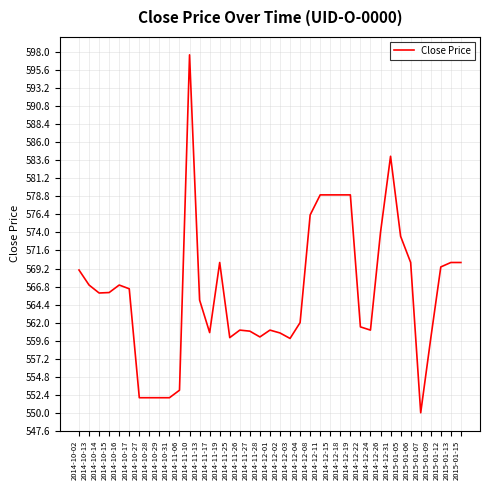

Read the value at 2014-12-24.

561.0